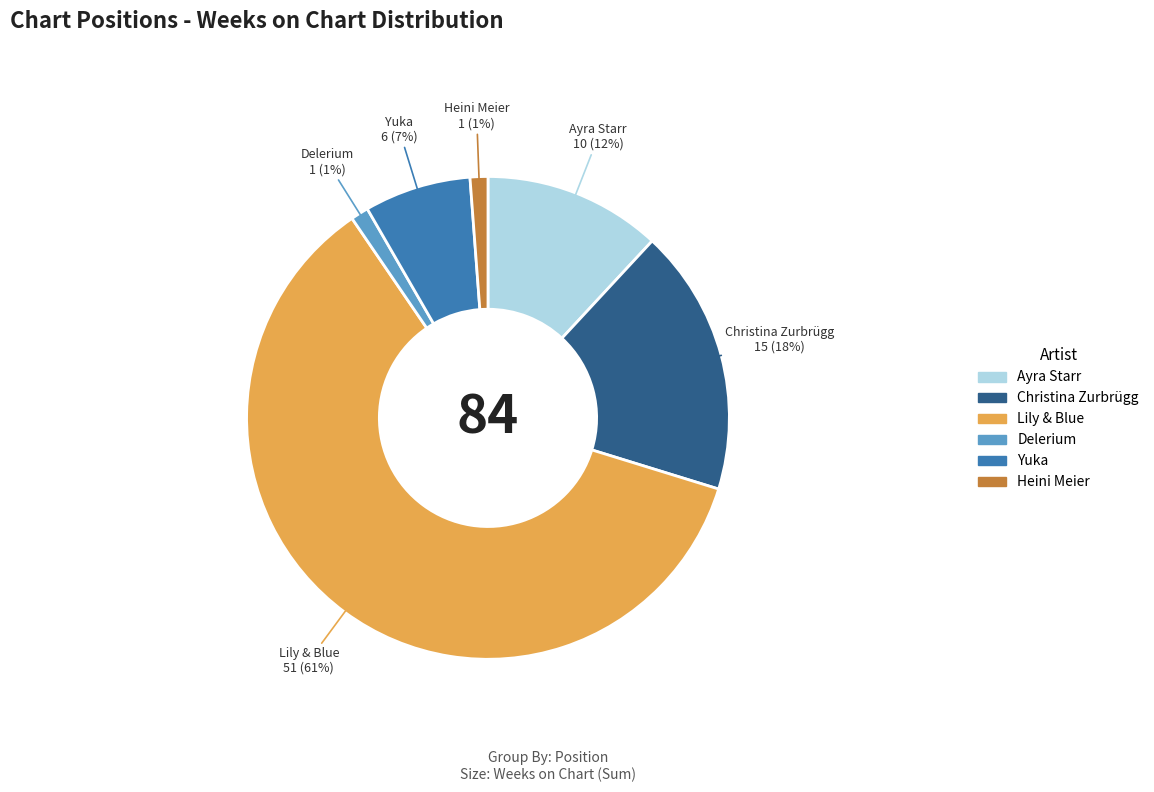

To the nearest percent, what is the average slice percentage?

17%